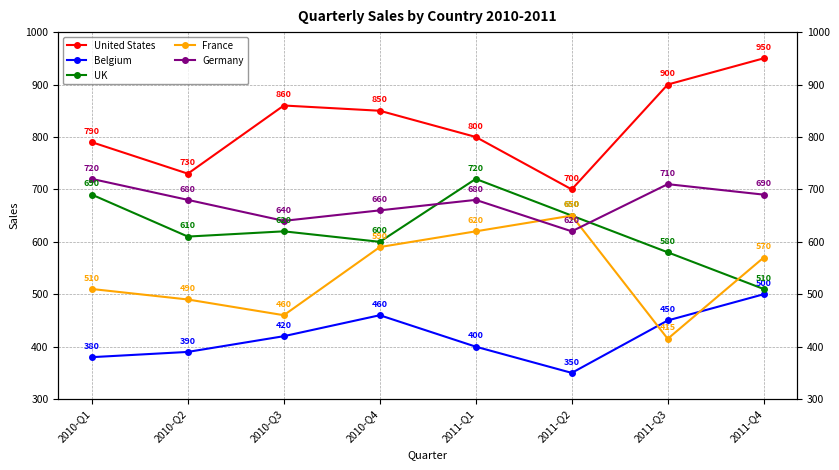

What is the minimum value shown in the chart?

350